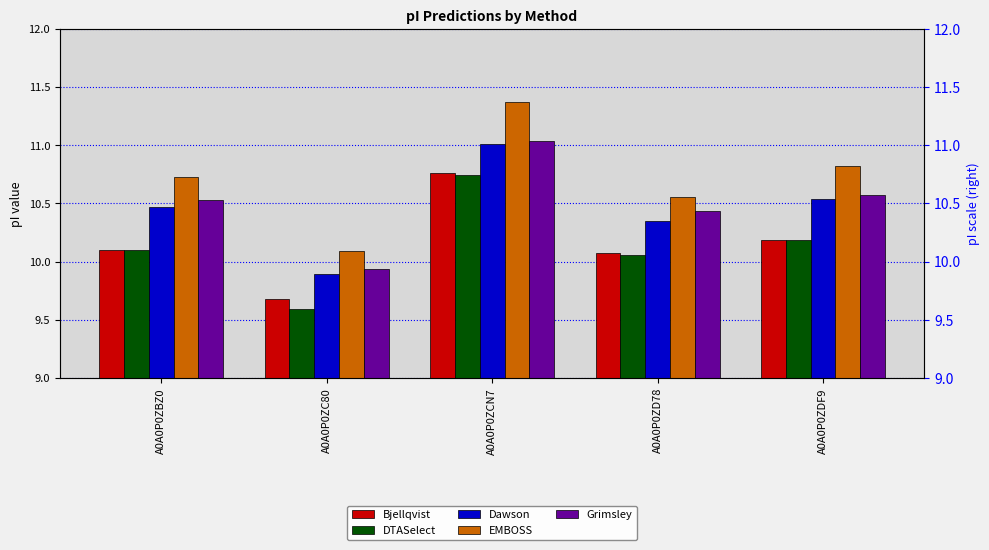

How many data points does each series have?

5